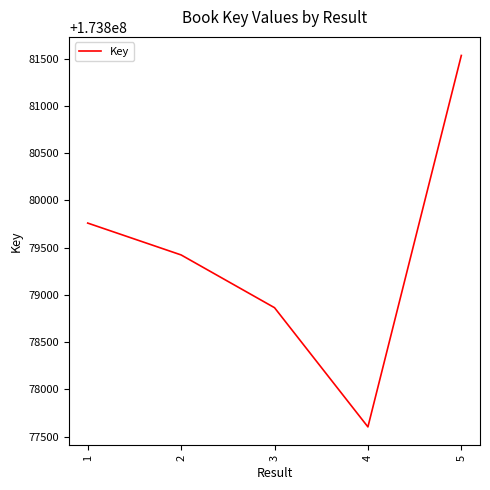

How many interior local valleys (lower than both neighbors) does the data have?

1